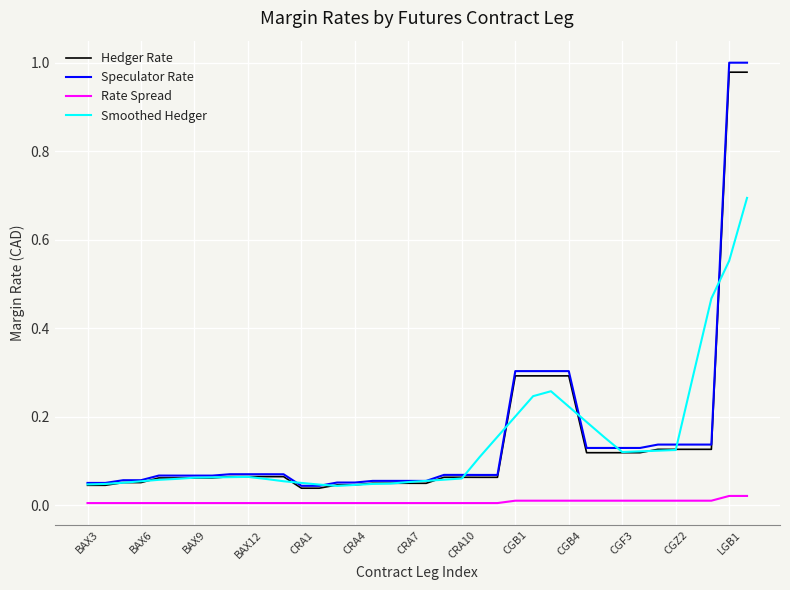

True or false: Hedger Rate and Rate Spread cross at least once.

False